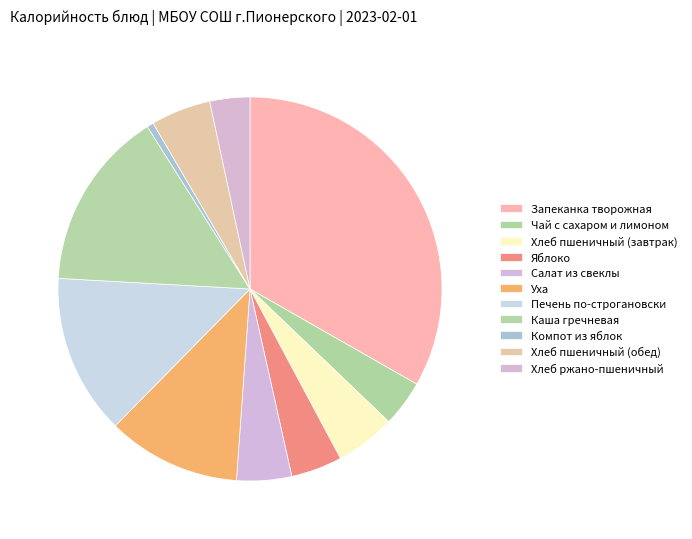

Is the sum of Хлеб пшеничный (завтрак) and Хлеб ржано-пшеничный greater than half?

No